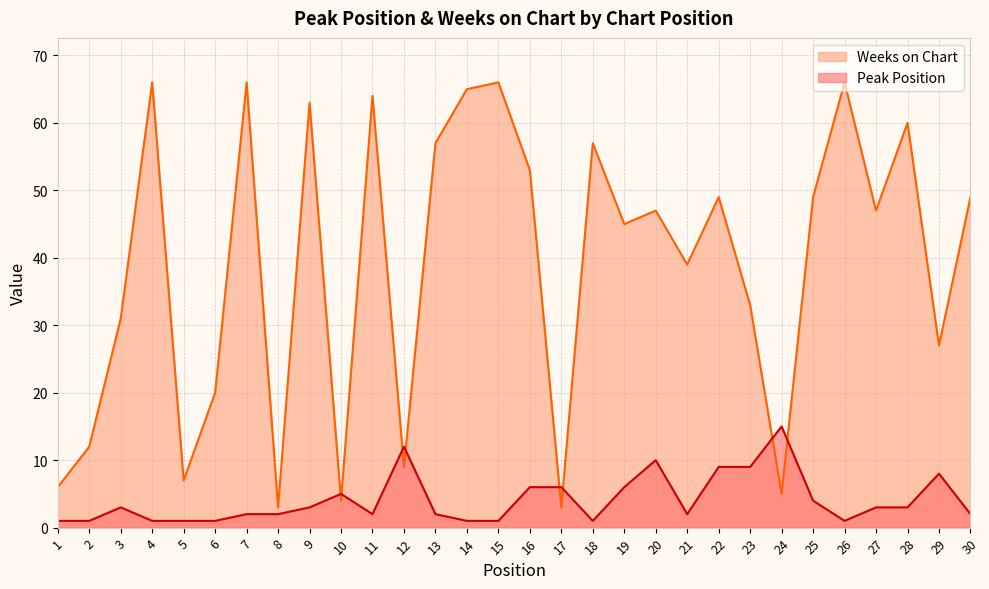

What is the value of the Weeks on Chart point at the 20th from the left?

47